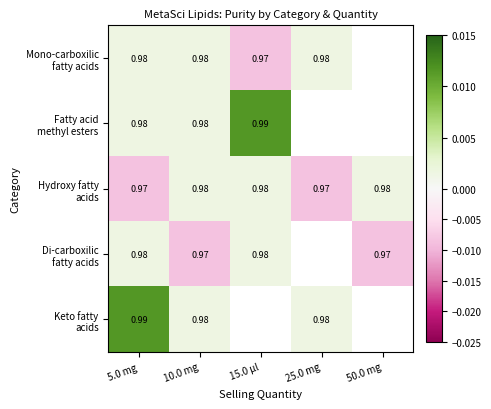

Is it true that Hydroxy fatty acids equals -0.0 at 25.0 mg?

True